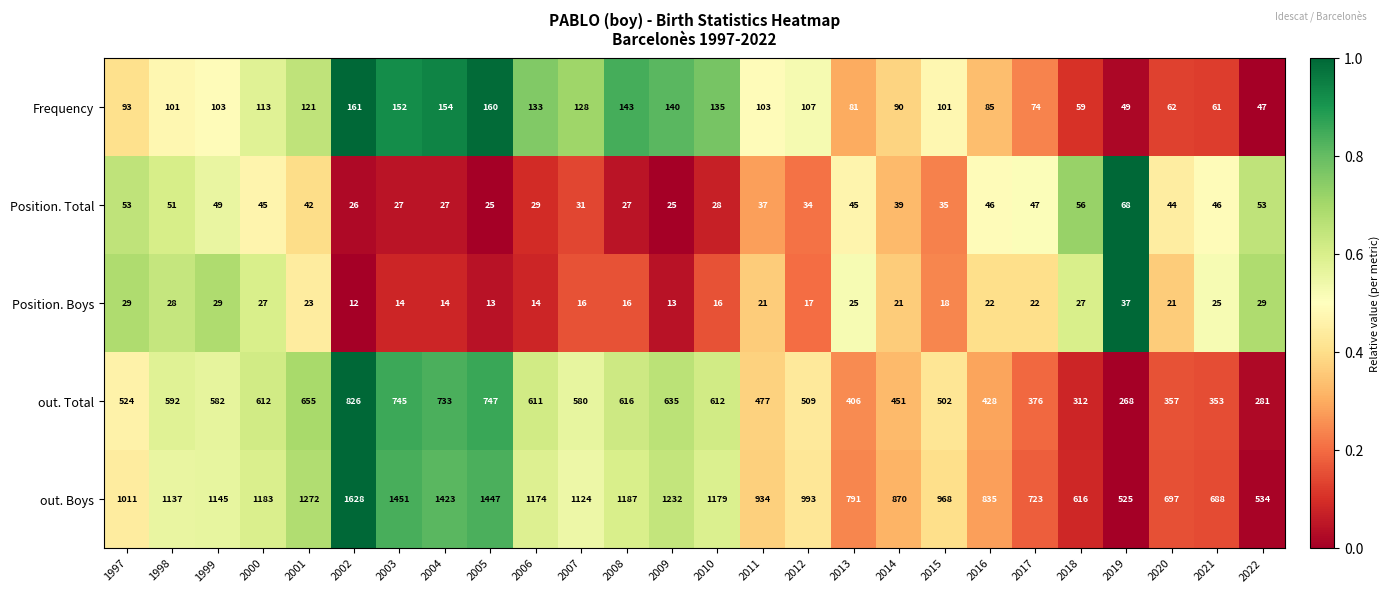

The value of Position. Total at 2004 is 9. True or false?

False